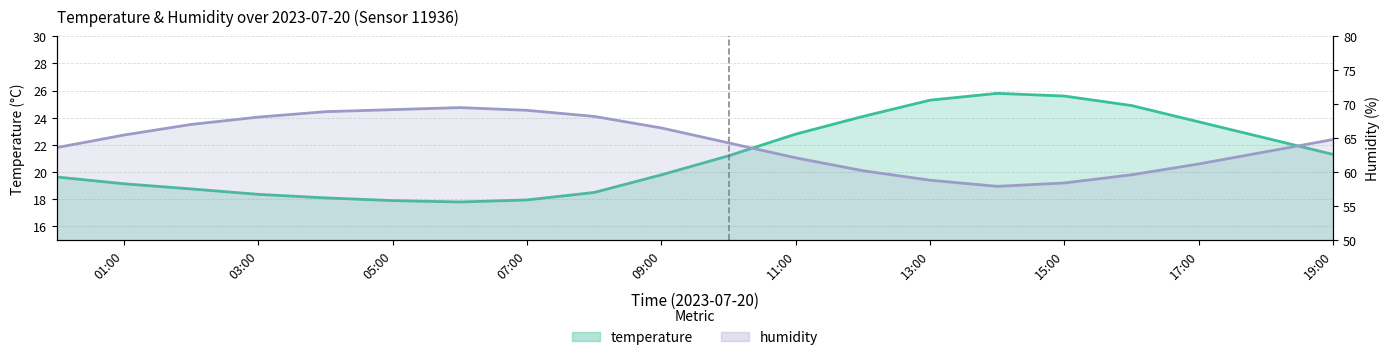

What is the maximum value shown in the chart?

69.5